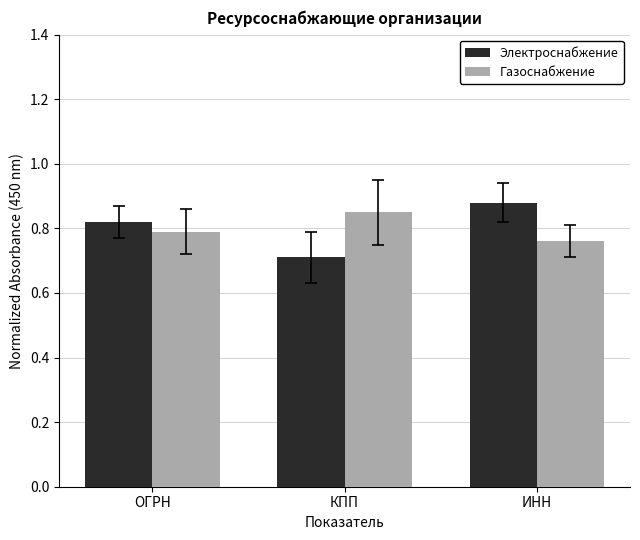

List the series in order of their peak value, lowest first.

Газоснабжение, Электроснабжение